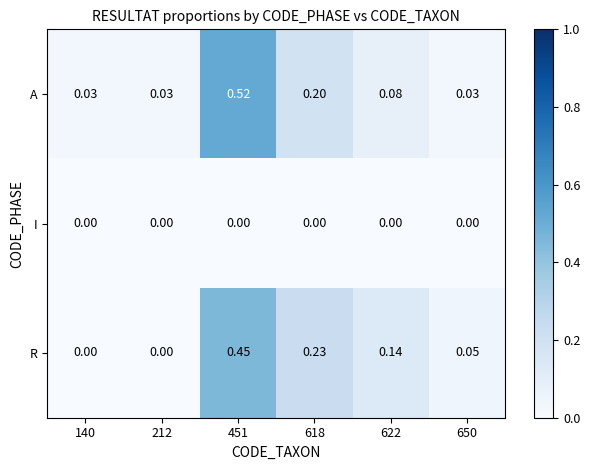

Is the value of I at 212 greater than the value of A at 622?

No